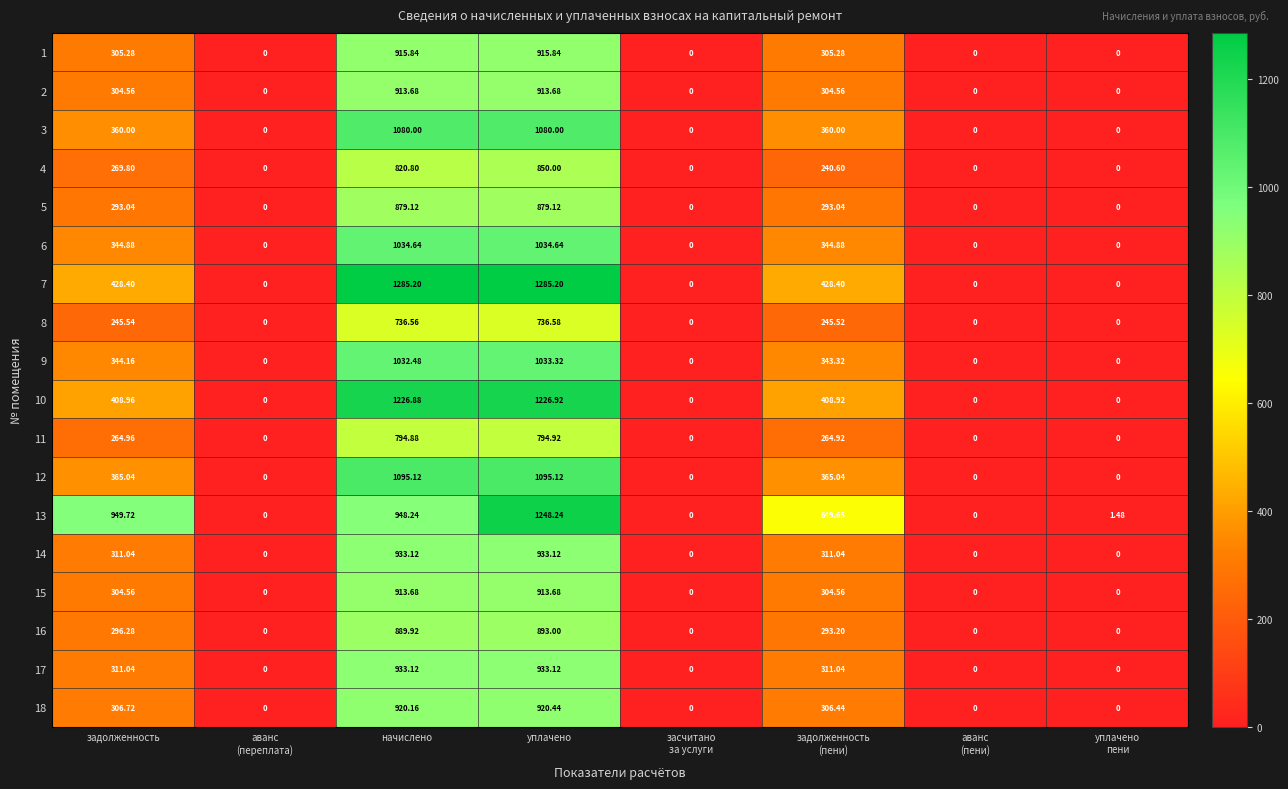

At which category is the sum across all series the highest?

уплачено